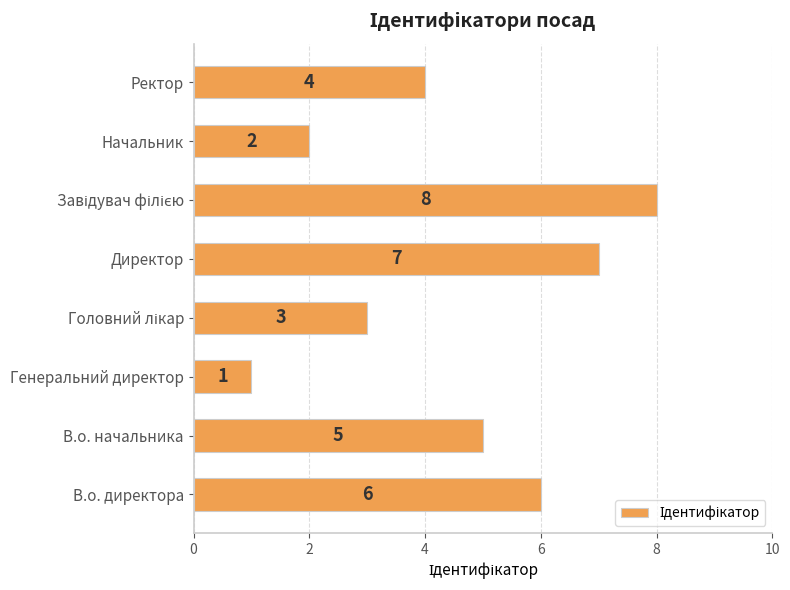

Between Директор and В.о. начальника, which is larger?

Директор